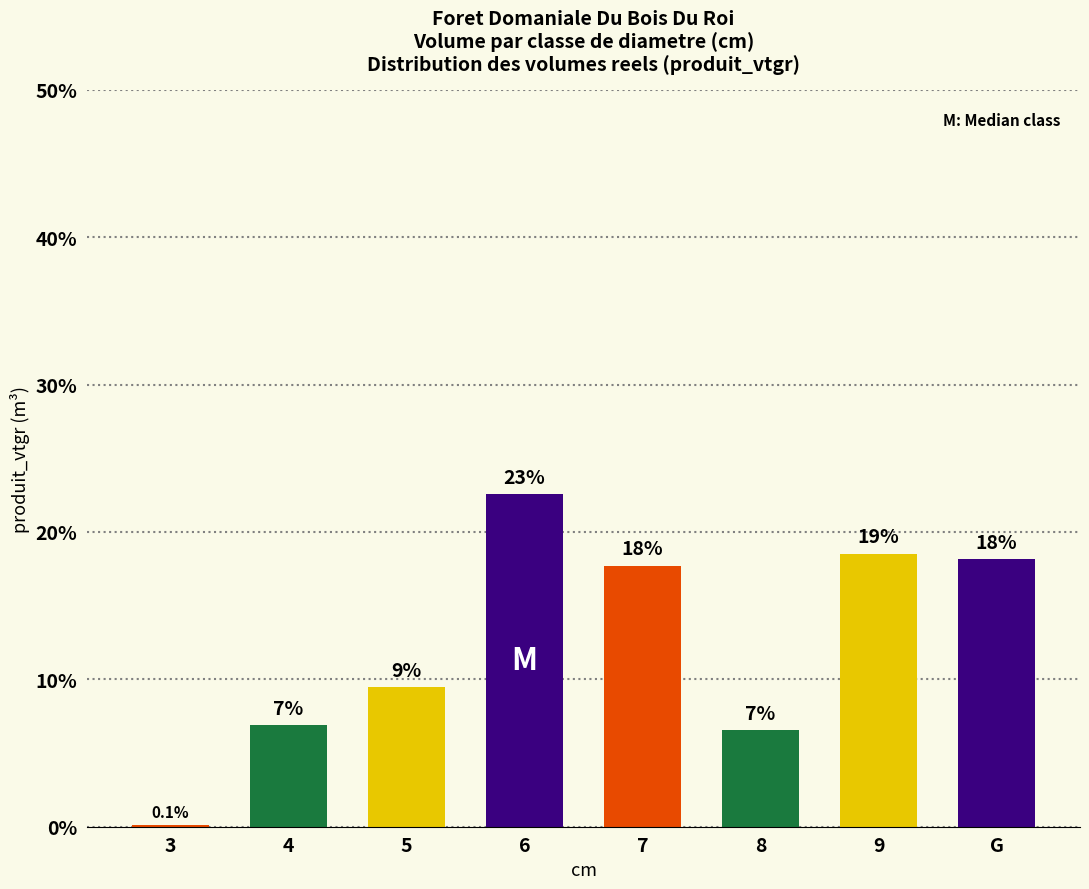

Reading left to right, list all the values displayed in this chart.

3=0.1	4=6.9	5=9.5	6=22.6	7=17.7	8=6.6	9=18.5	G=18.2